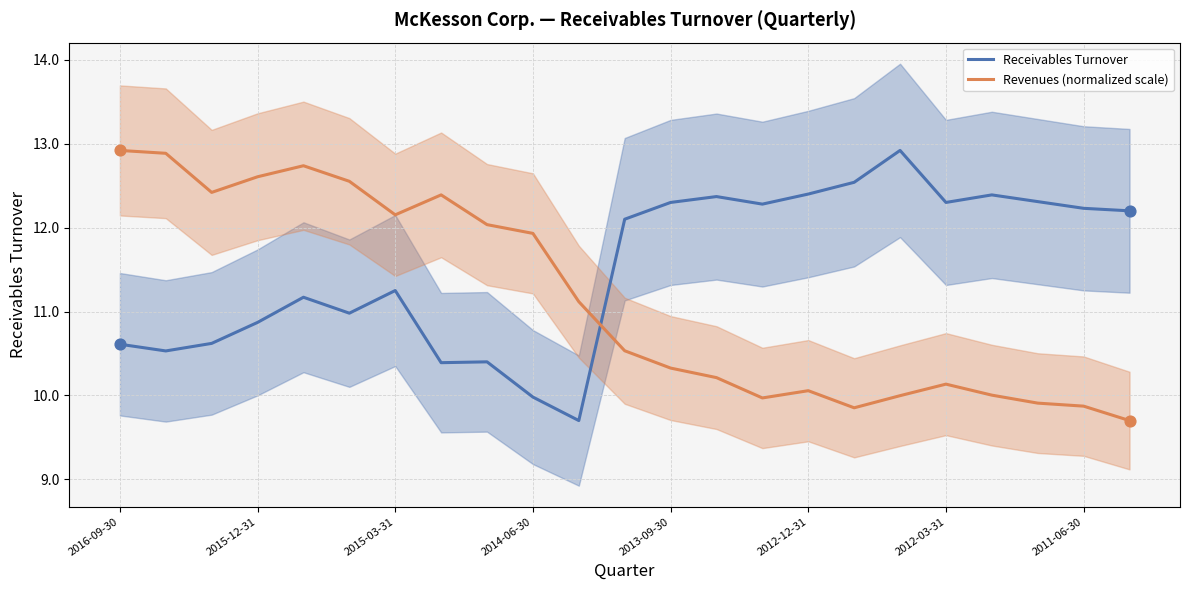

What is the maximum value for Receivables Turnover?

12.9